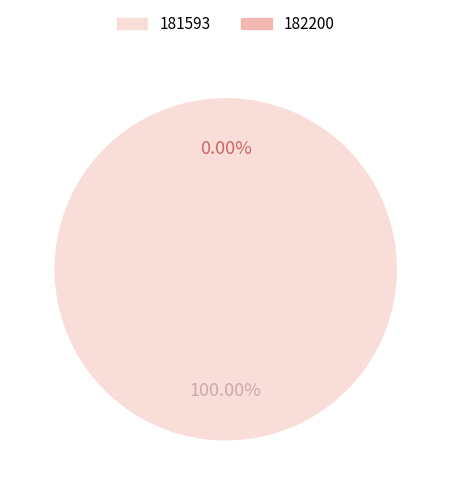

The 181593 slice represents 99% of the pie. True or false?

False